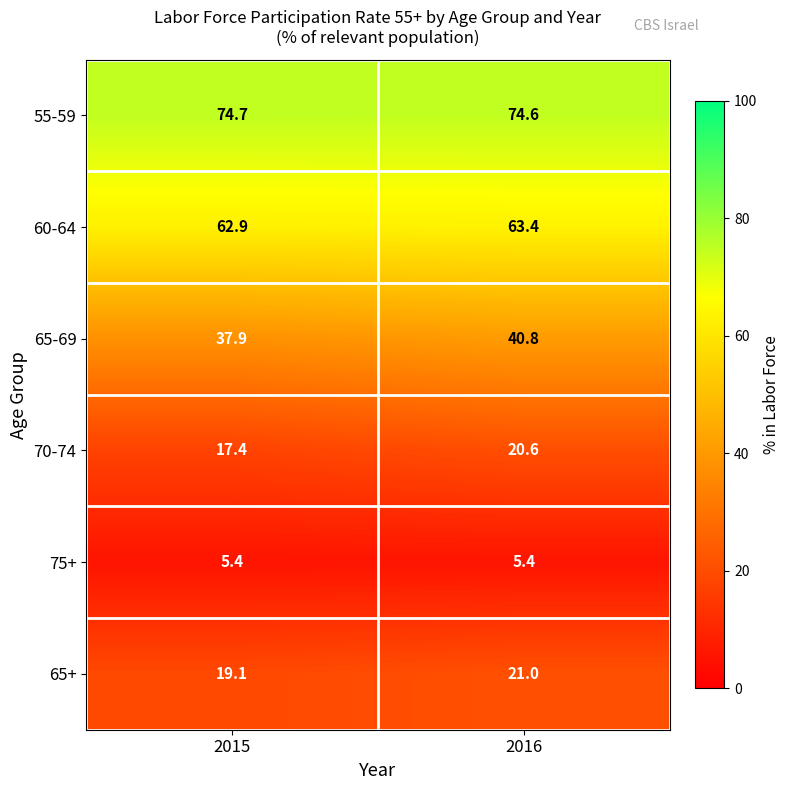

What is the average value of the 65+ series?

20.1